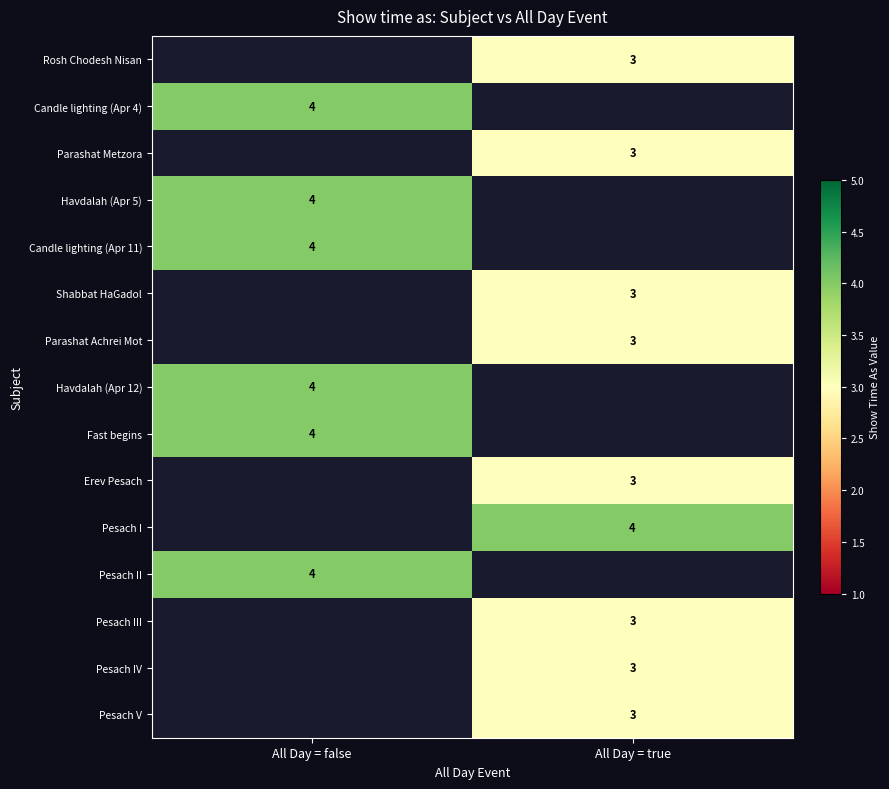

The value of Havdalah (Apr 12) at All Day = false is 1. True or false?

False